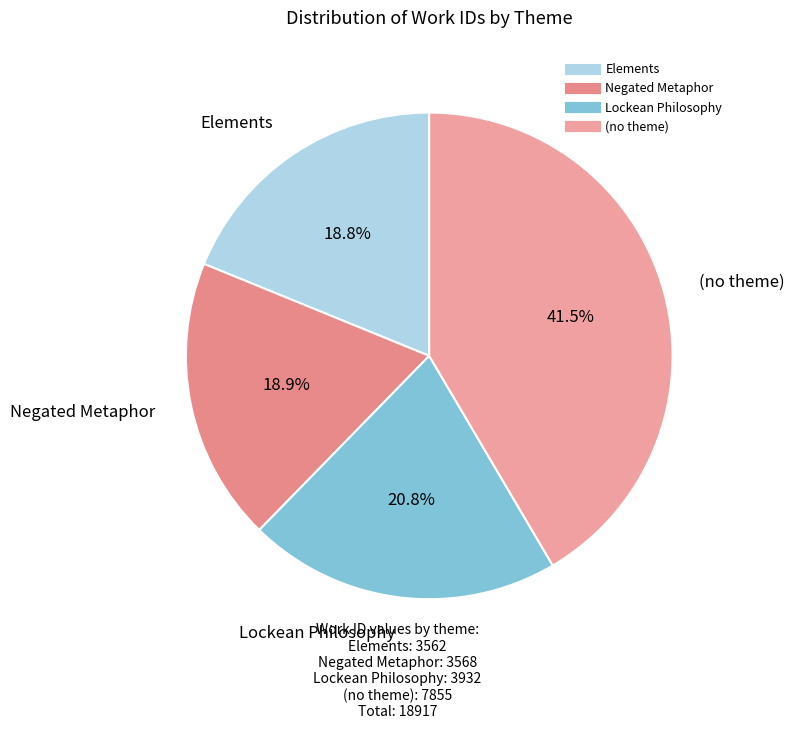

Count the number of slices in the pie.

4